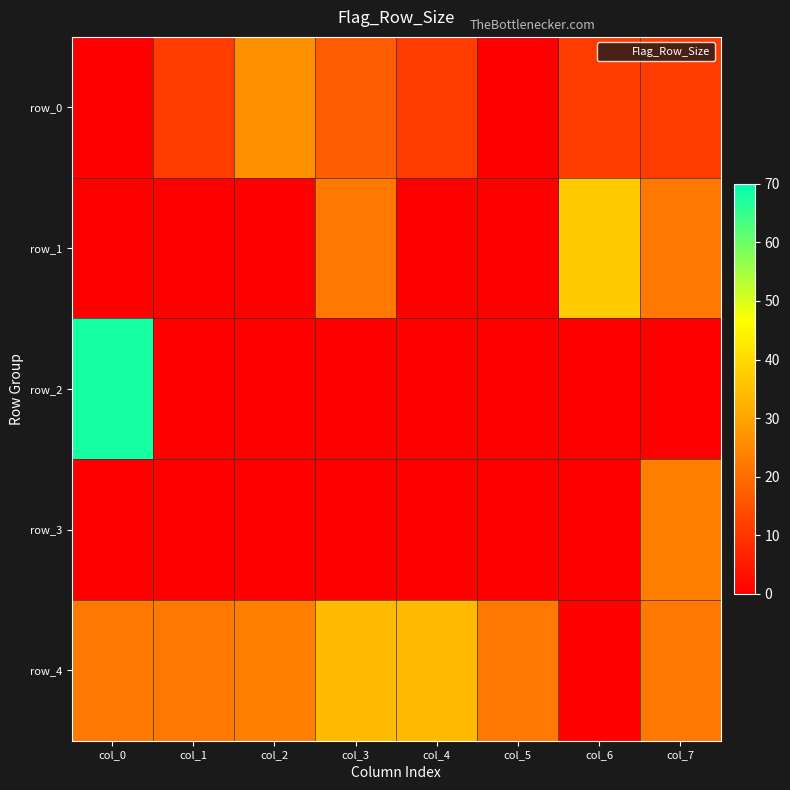

What is the average value of the row_2 series?

8